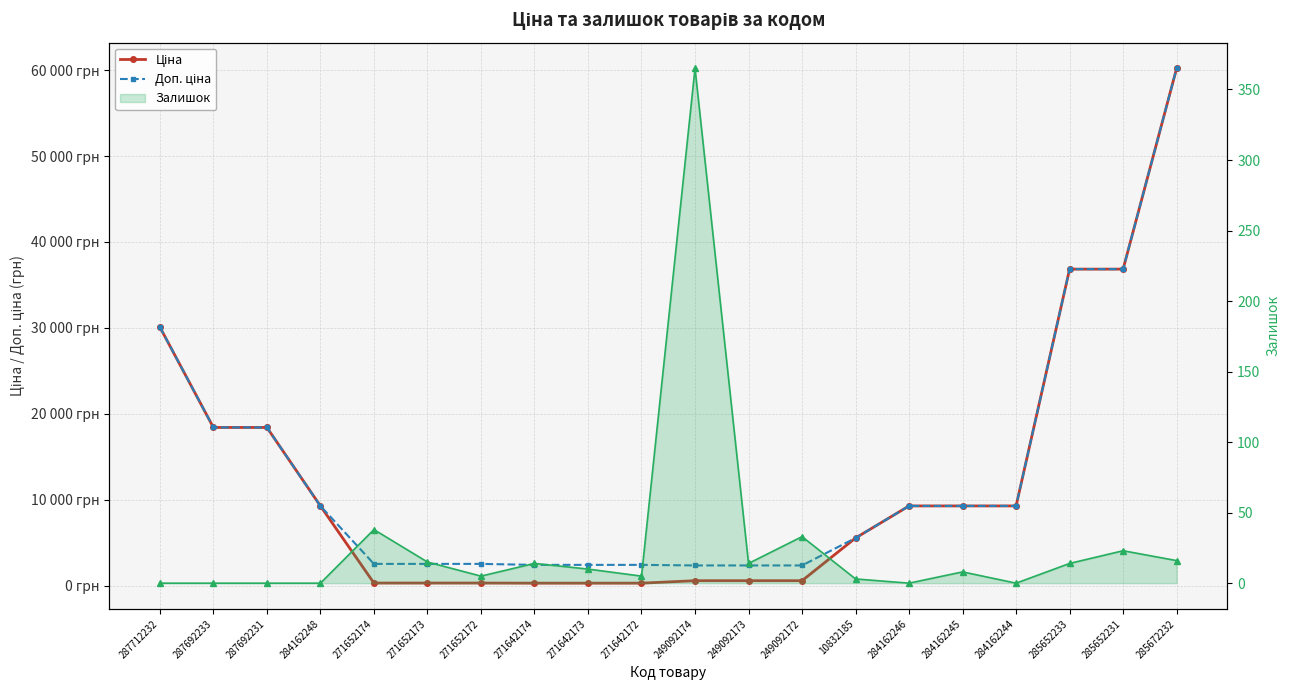

Reading left to right, transcribe all the data shown in this chart.

Ціна: 287712232=30102.8	287692233=18420.9	287692231=18420.9	284162248=9290.5	271652174=318.3	271652173=318.3	271652172=318.3	271642174=304.1	271642173=304.1	271642172=304.1	249092174=591.6	249092173=591.6	249092172=591.6	10832185=5560.3	284162246=9290.5	284162245=9290.5	284162244=9290.5	285652233=36841.8	285652231=36841.8	285672232=60205.6
Доп. ціна: 287712232=30102.8	287692233=18420.9	287692231=18420.9	284162248=9290.5	271652174=2546.4	271652173=2546.4	271652172=2546.4	271642174=2432.8	271642173=2432.8	271642172=2432.8	249092174=2366.5	249092173=2366.5	249092172=2366.5	10832185=5560.3	284162246=9290.5	284162245=9290.5	284162244=9290.5	285652233=36841.8	285652231=36841.8	285672232=60205.6
Залишок: 287712232=0.0	287692233=0.0	287692231=0.0	284162248=0.0	271652174=38.0	271652173=15.0	271652172=5.0	271642174=14.0	271642173=10.0	271642172=5.0	249092174=365.0	249092173=14.0	249092172=33.0	10832185=3.0	284162246=0.0	284162245=8.0	284162244=0.0	285652233=14.0	285652231=23.0	285672232=16.0